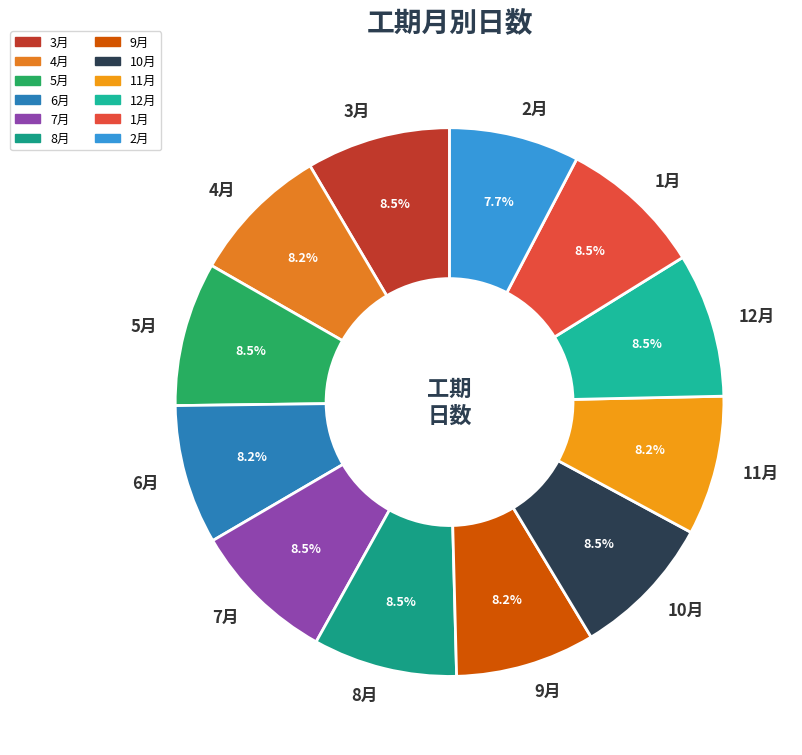

Is the sum of 8月 and 6月 greater than half?

No